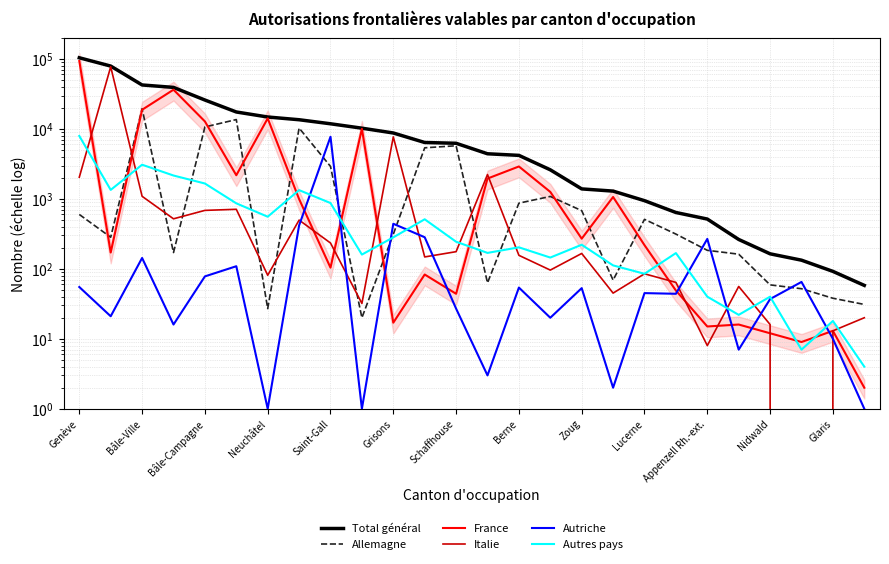

Where does the Italie series first go above 156?

Genève